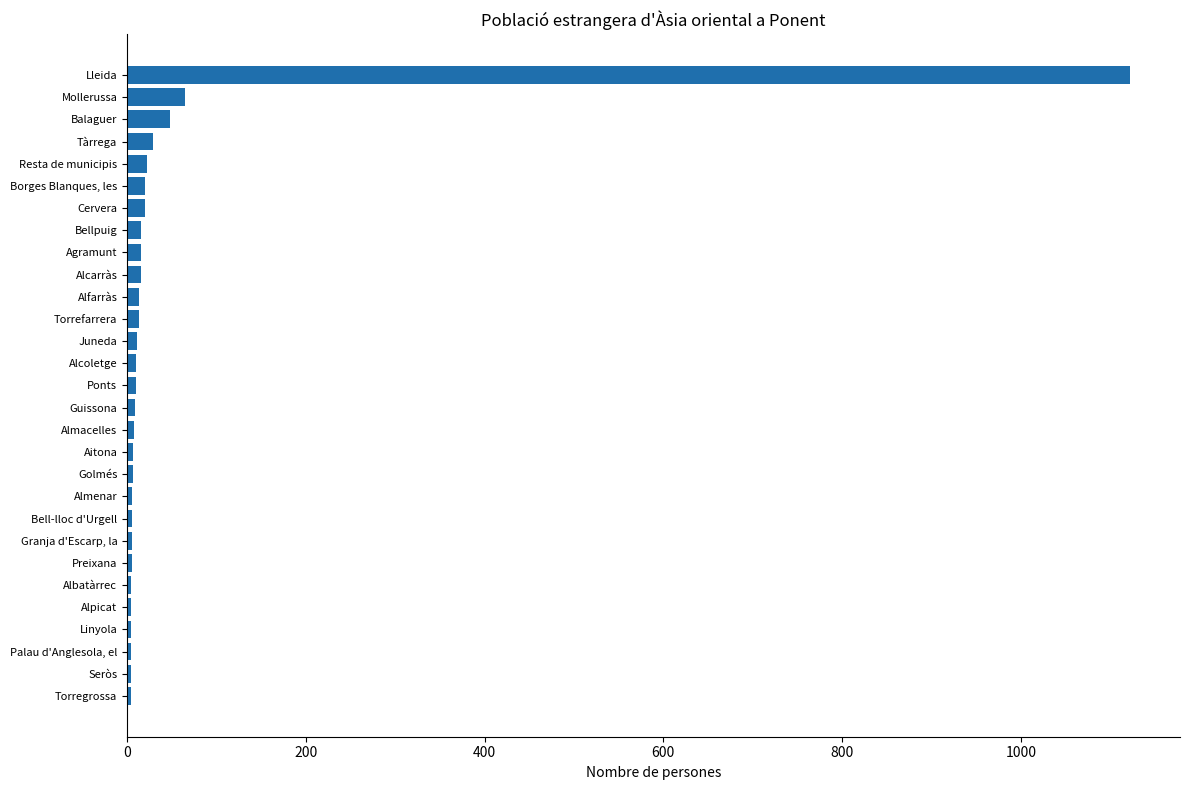

What is the sum of all values?

1508